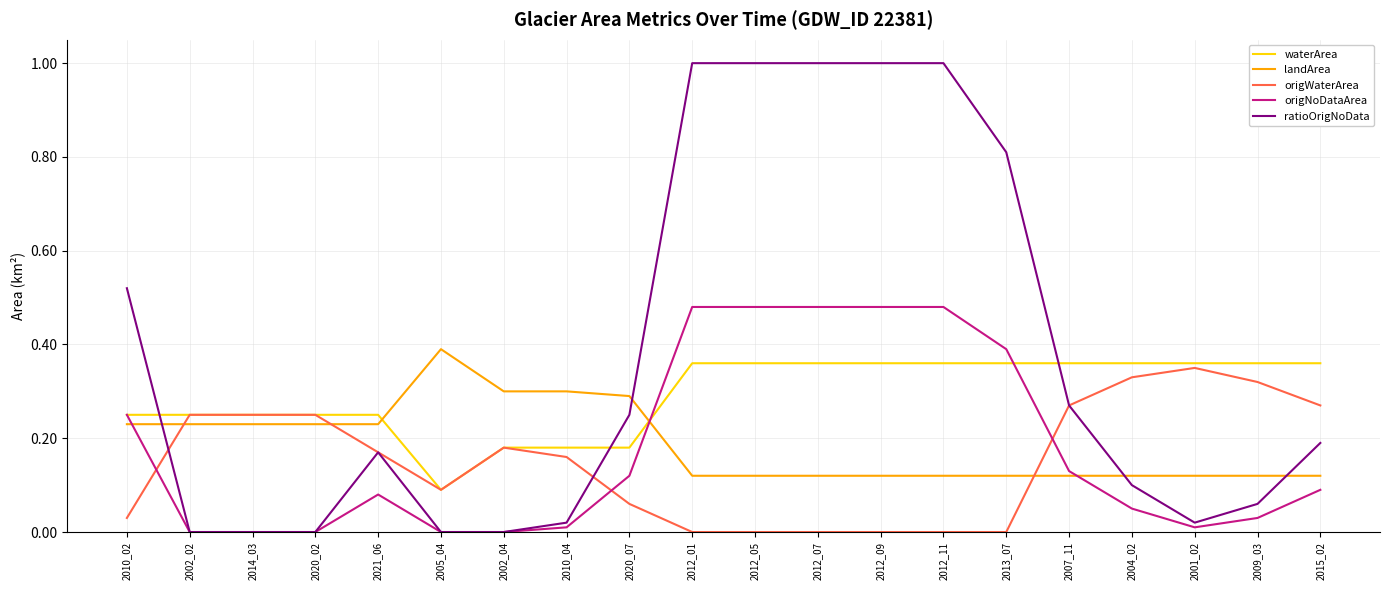

What position from the left is 2013_07?

15